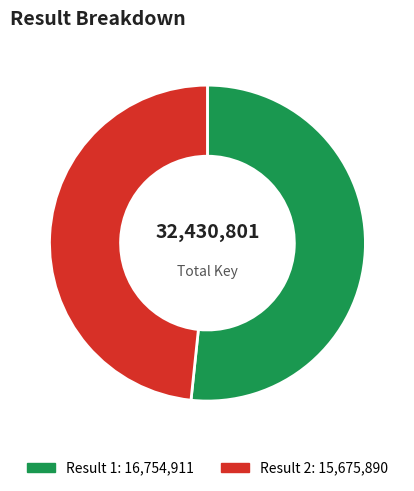

Does any single category account for the majority?

Yes